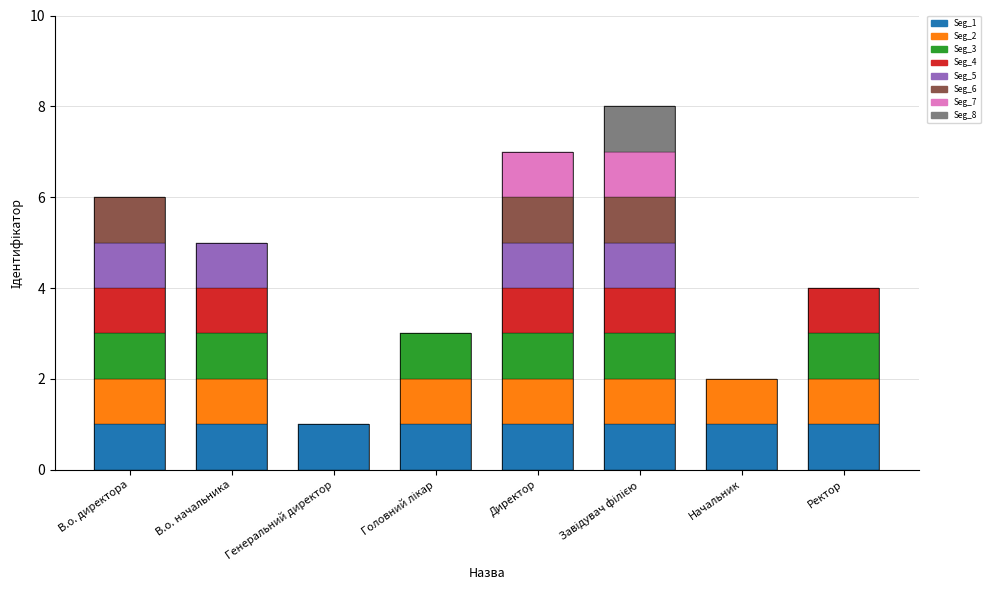

What is the difference between the maximum and minimum values?

7